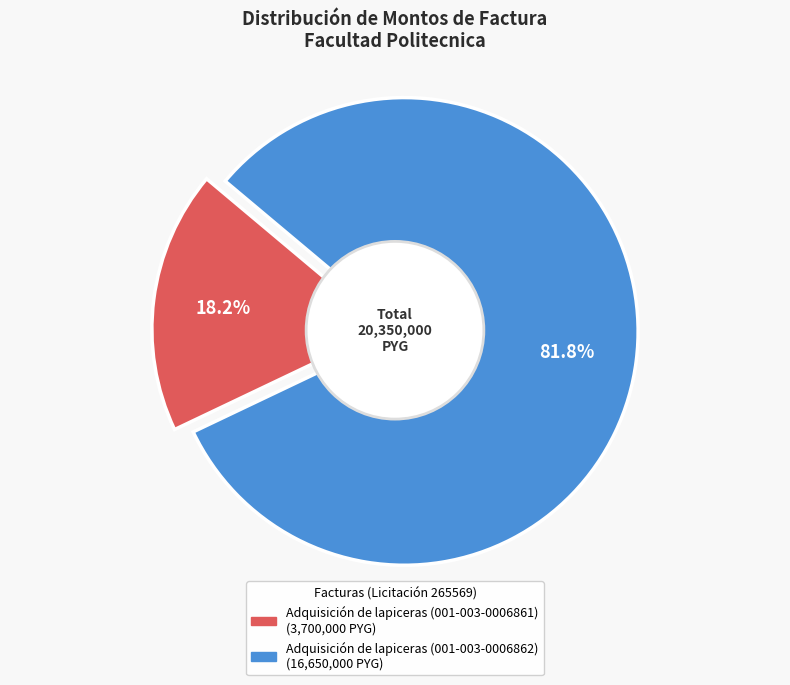

To the nearest percent, what is the combined percentage of Adquisición de lapiceras (001-003-0006862) and Adquisición de lapiceras (001-003-0006861)?

100%